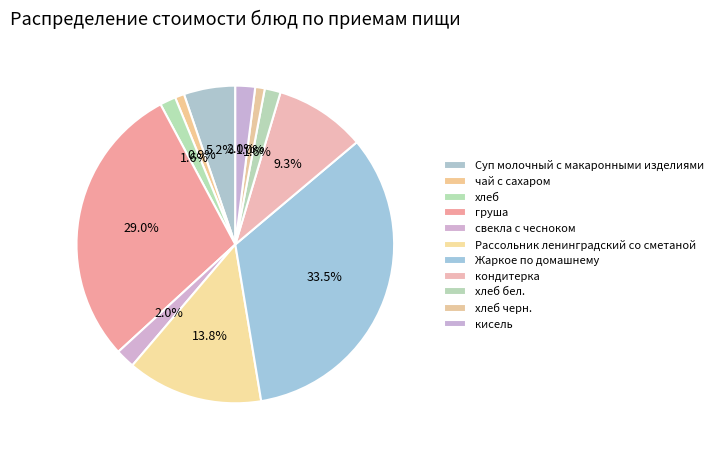

Count the number of slices in the pie.

11